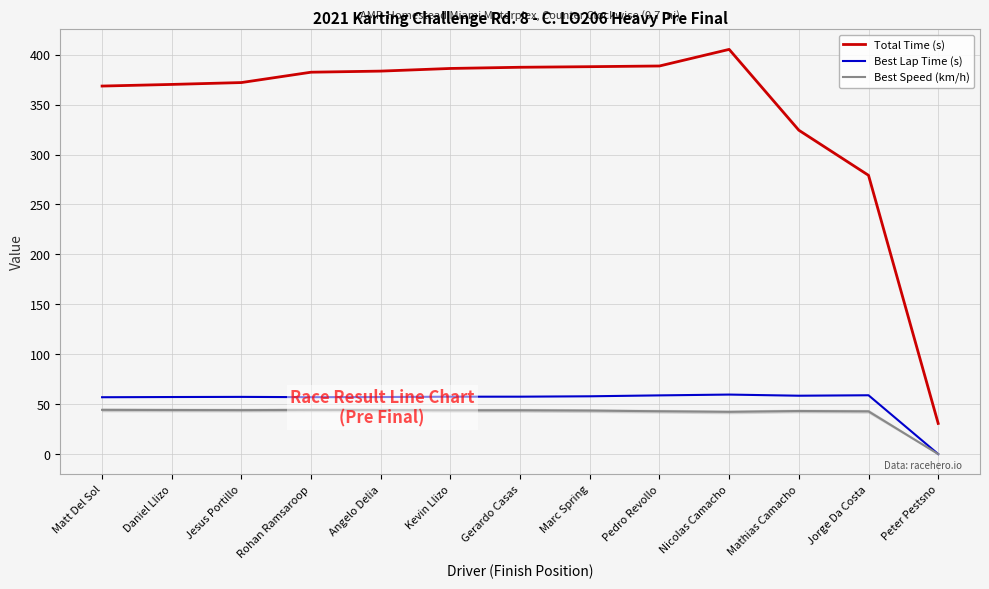

Which series has the largest total across all categories?

Total Time (s)